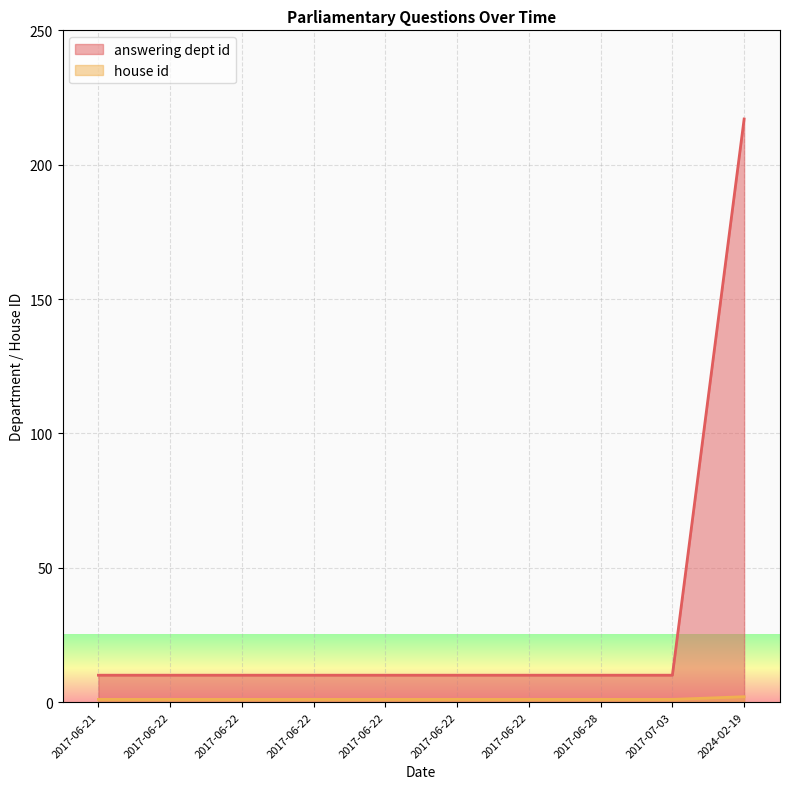

True or false: answering dept id has more than 0 interior local peaks.

False